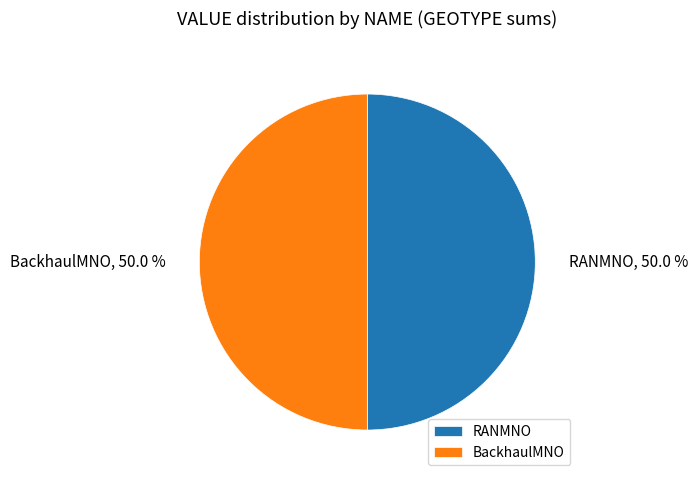

To the nearest percent, what portion does RANMNO represent?

50%